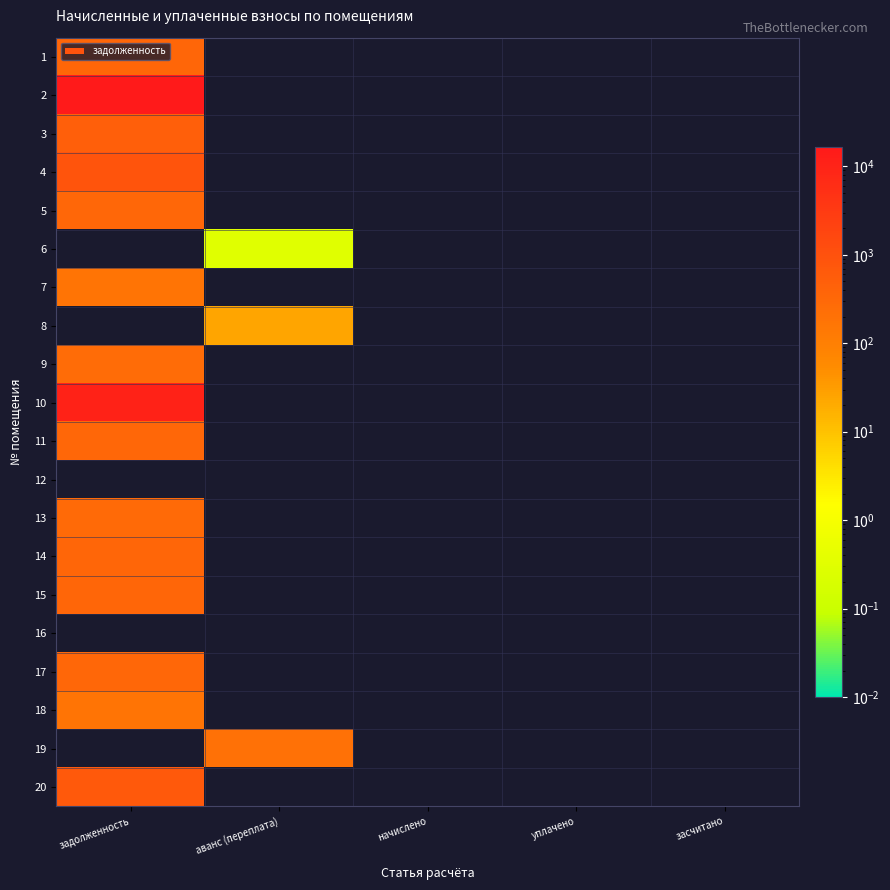

Reading left to right, what are all the values shown in this chart?

1: задолженность=350.6	аванс (переплата)=0.0	начислено=0.0	уплачено=0.0	засчитано=0.0
2: задолженность=16634.0	аванс (переплата)=0.0	начислено=0.0	уплачено=0.0	засчитано=0.0
3: задолженность=514.4	аванс (переплата)=0.0	начислено=0.0	уплачено=0.0	засчитано=0.0
4: задолженность=863.5	аванс (переплата)=0.0	начислено=0.0	уплачено=0.0	засчитано=0.0
5: задолженность=344.3	аванс (переплата)=0.0	начислено=0.0	уплачено=0.0	засчитано=0.0
6: задолженность=0.0	аванс (переплата)=0.3	начислено=0.0	уплачено=0.0	засчитано=0.0
7: задолженность=171.7	аванс (переплата)=0.0	начислено=0.0	уплачено=0.0	засчитано=0.0
8: задолженность=0.0	аванс (переплата)=24.1	начислено=0.0	уплачено=0.0	засчитано=0.0
9: задолженность=256.8	аванс (переплата)=0.0	начислено=0.0	уплачено=0.0	засчитано=0.0
10: задолженность=10478.7	аванс (переплата)=0.0	начислено=0.0	уплачено=0.0	засчитано=0.0
11: задолженность=344.5	аванс (переплата)=0.0	начислено=0.0	уплачено=0.0	засчитано=0.0
12: задолженность=0.0	аванс (переплата)=0.0	начислено=0.0	уплачено=0.0	засчитано=0.0
13: задолженность=291.2	аванс (переплата)=0.0	начислено=0.0	уплачено=0.0	засчитано=0.0
14: задолженность=351.1	аванс (переплата)=0.0	начислено=0.0	уплачено=0.0	засчитано=0.0
15: задолженность=362.2	аванс (переплата)=0.0	начислено=0.0	уплачено=0.0	засчитано=0.0
16: задолженность=0.0	аванс (переплата)=0.0	начислено=0.0	уплачено=0.0	засчитано=0.0
17: задолженность=337.1	аванс (переплата)=0.0	начислено=0.0	уплачено=0.0	засчитано=0.0
18: задолженность=171.7	аванс (переплата)=0.0	начислено=0.0	уплачено=0.0	засчитано=0.0
19: задолженность=0.0	аванс (переплата)=203.4	начислено=0.0	уплачено=0.0	засчитано=0.0
20: задолженность=673.6	аванс (переплата)=0.0	начислено=0.0	уплачено=0.0	засчитано=0.0